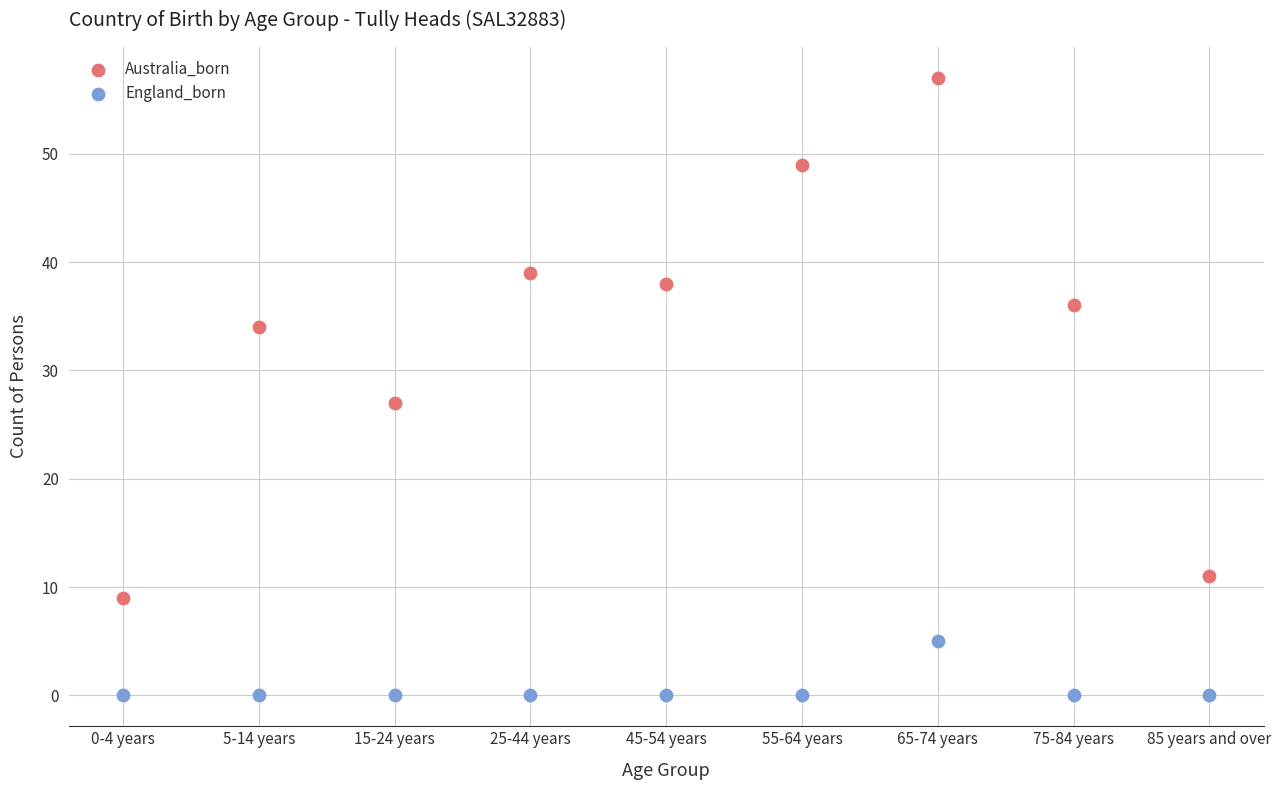

In the Australia_born series, what Y value is closest to 33?

34